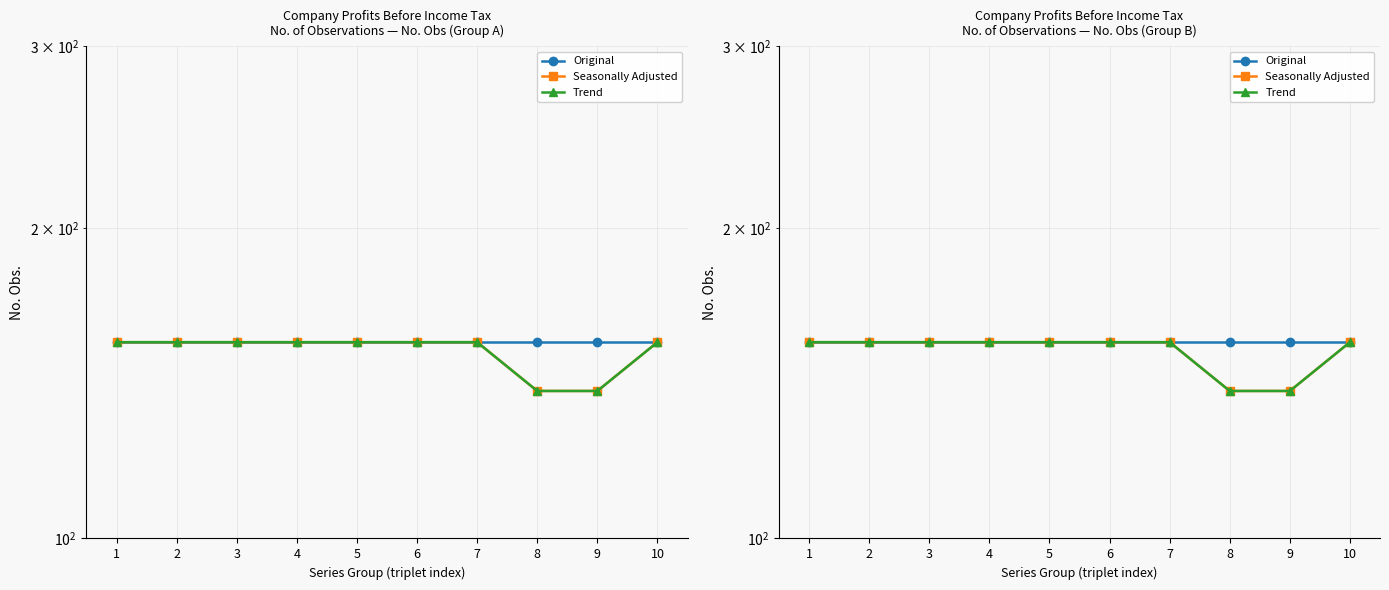

What is the highest value of the Trend series?

155